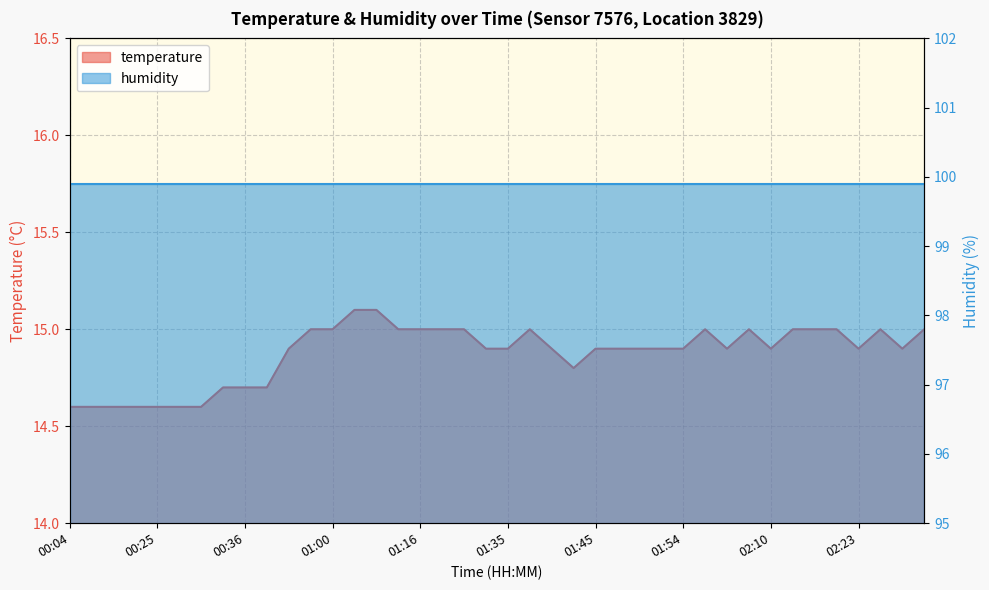

What is the value of the 4th point from the left?

14.6